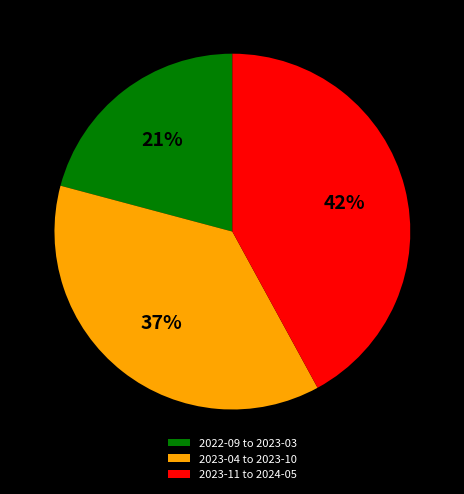

How many slices are in this pie chart?

3